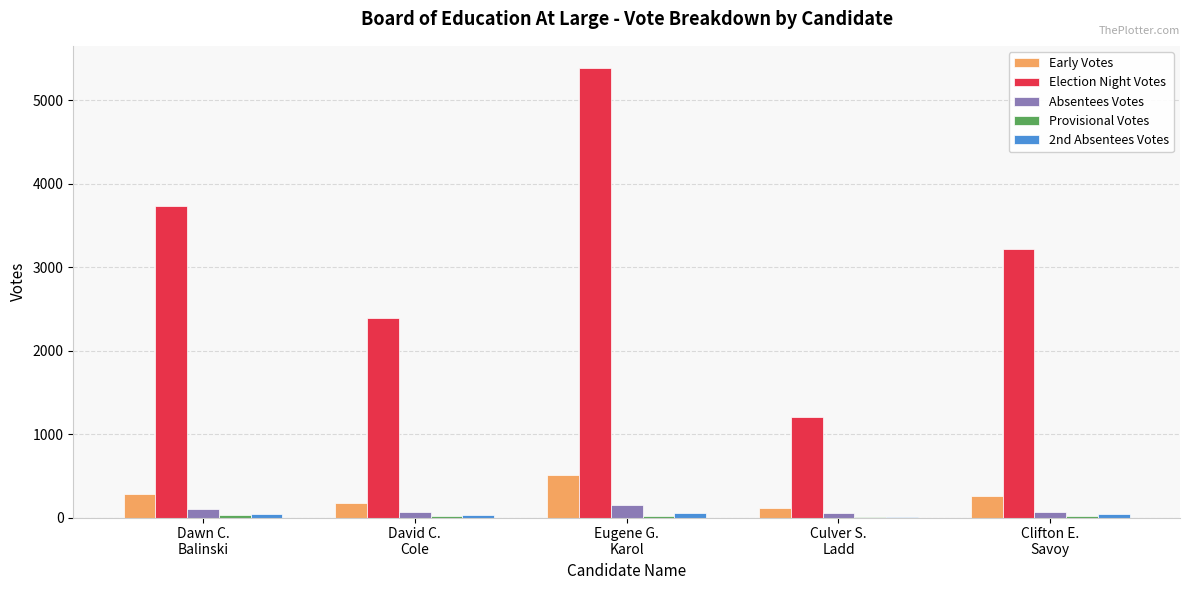

Which series has the largest total across all categories?

Election Night Votes